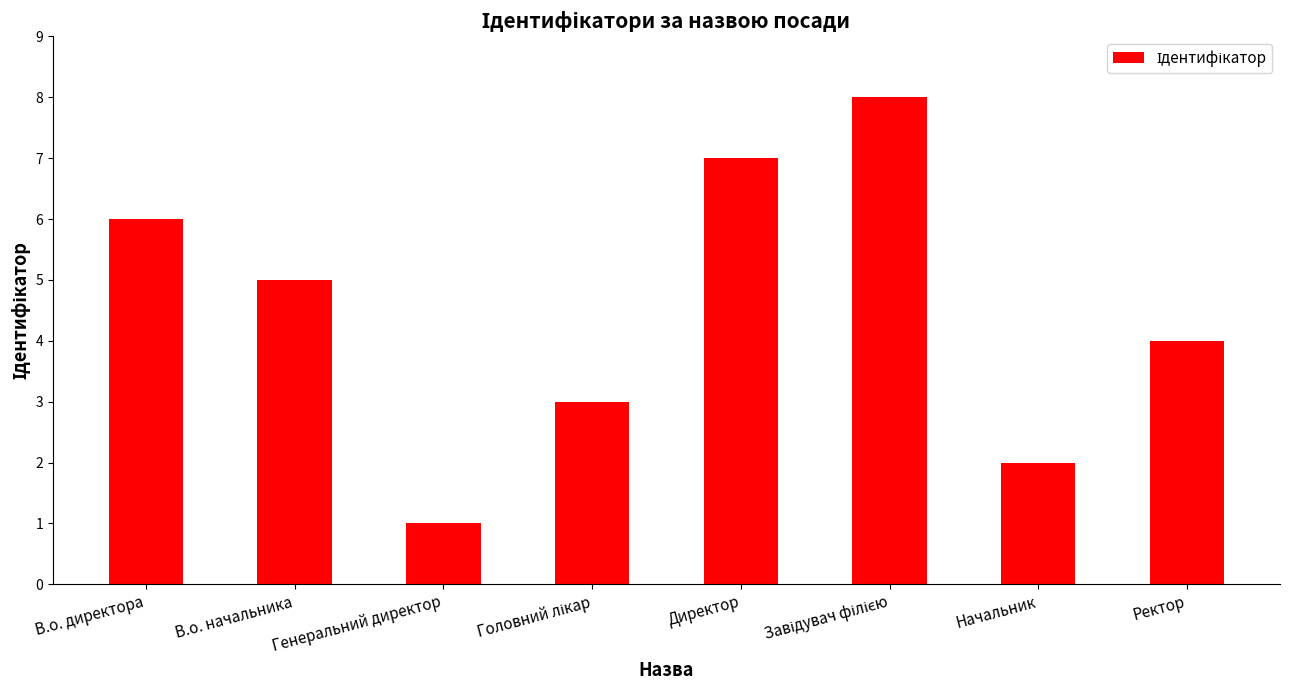

What position from the left is Начальник?

7